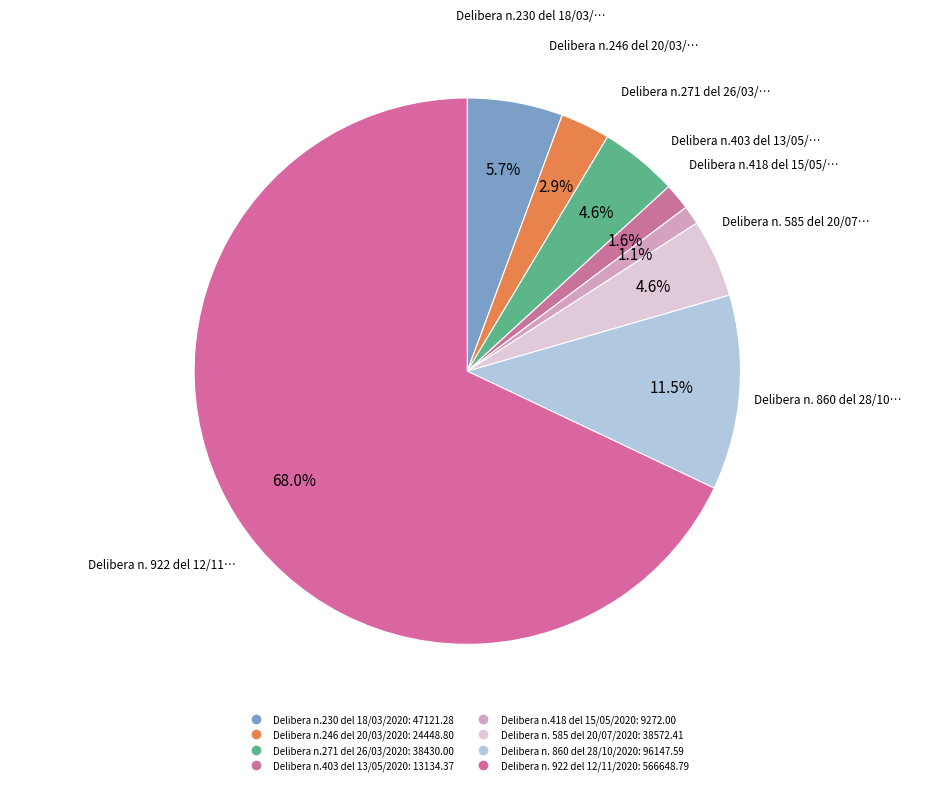

Is it true that Delibera n.230 del 18/03/2020 is 6% of the pie?

True